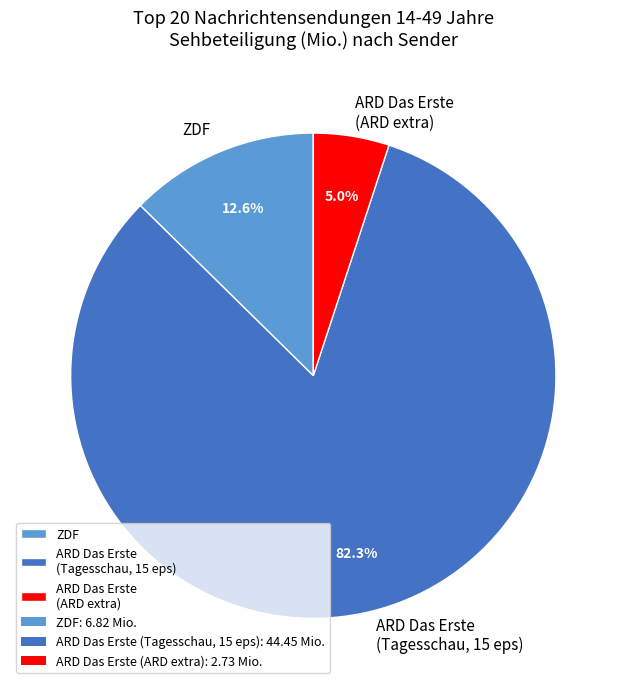

Rank the categories by value from lowest to highest.

ARD Das Erste (ARD extra), ZDF, ARD Das Erste (Tagesschau, 15 eps)